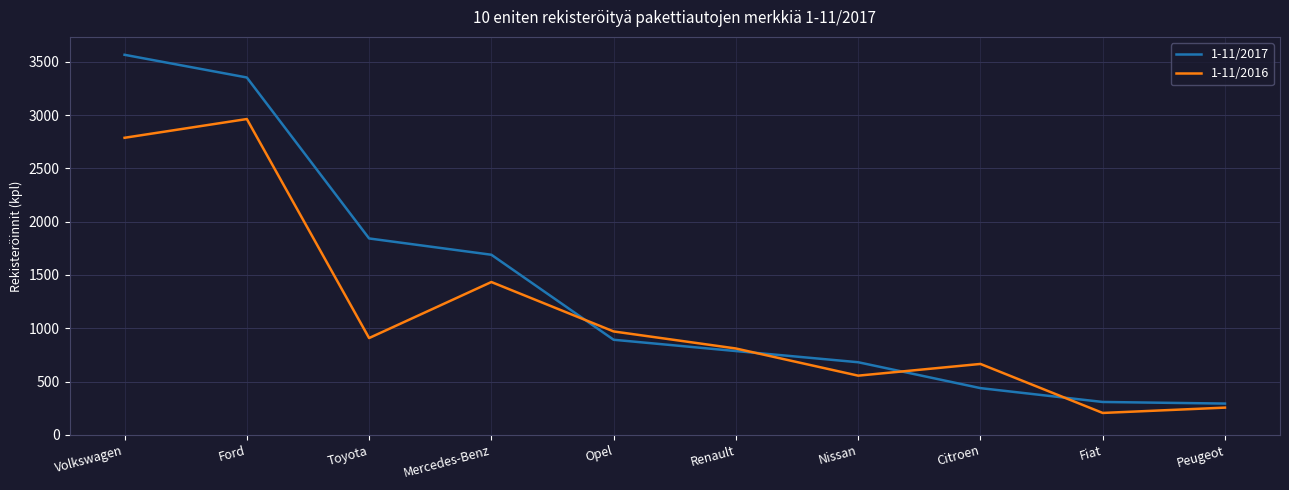

Reading right to left, list all the values displayed in this chart.

1-11/2017: Peugeot=293	Fiat=308	Citroen=438	Nissan=681	Renault=786	Opel=892	Mercedes-Benz=1690	Toyota=1843	Ford=3354	Volkswagen=3567
1-11/2016: Peugeot=255	Fiat=205	Citroen=665	Nissan=555	Renault=810	Opel=970	Mercedes-Benz=1434	Toyota=908	Ford=2964	Volkswagen=2788